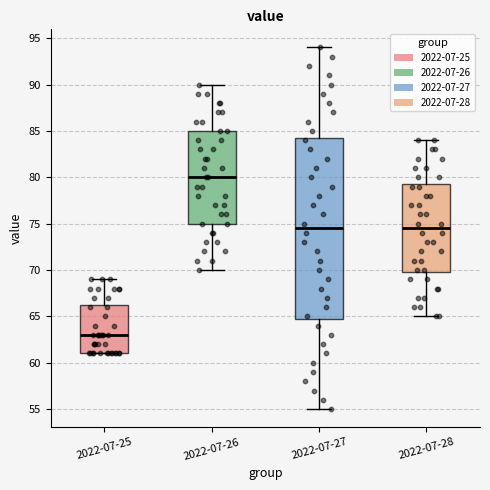

Where does the lower whisker of the box for 2022-07-28 end on the y-axis? The values are not printed on the chart, so give them approximately, as read against the axis.

65.0